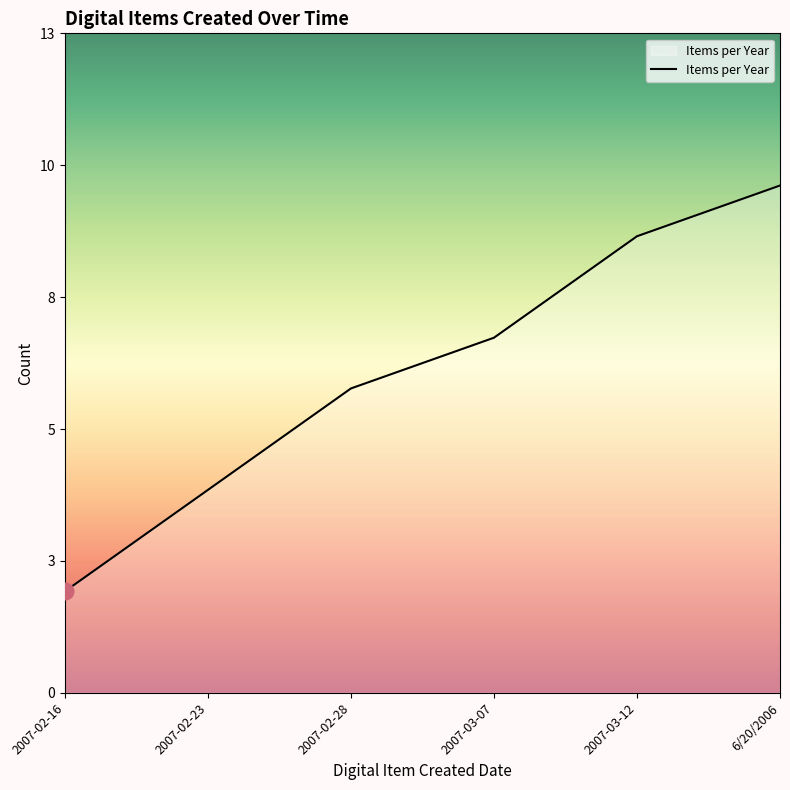

Reading left to right, transcribe all the data shown in this chart.

2	4	6	7	9	10